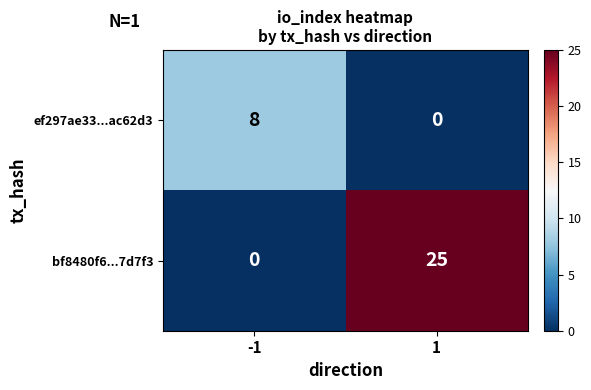

What is the total value across all series at 1?

25